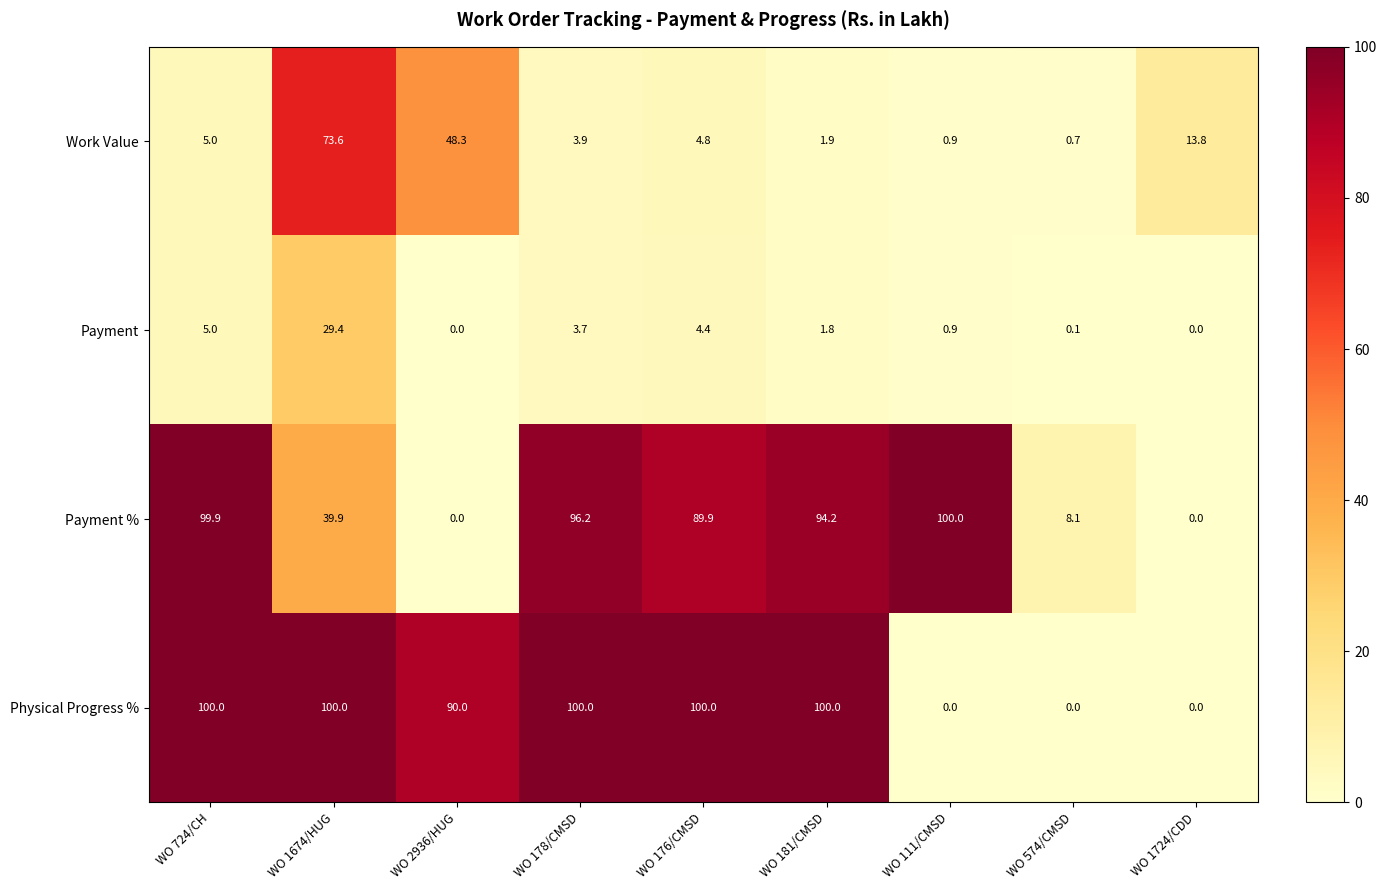

Is the value of Physical Progress % at WO 574/CMSD greater than the value of Work Value at WO 1724/CDD?

No